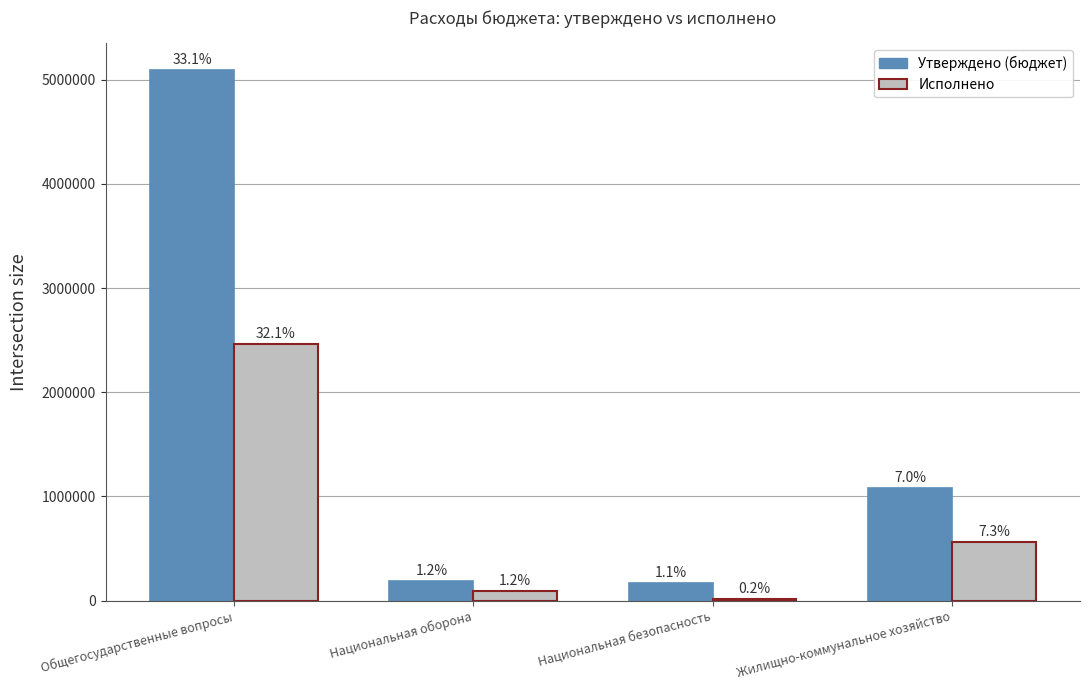

How many bars are there in each group?

2